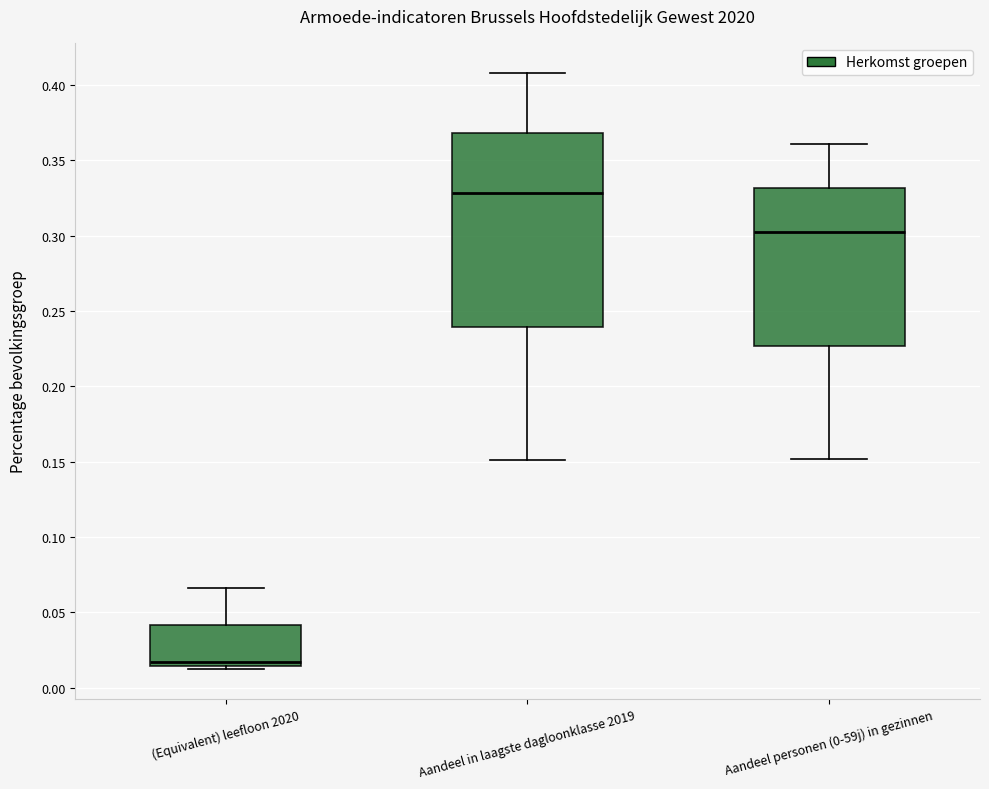

Which box is the tallest, from its lower edge to its upper edge?

Aandeel in laagste dagloonklasse 2019